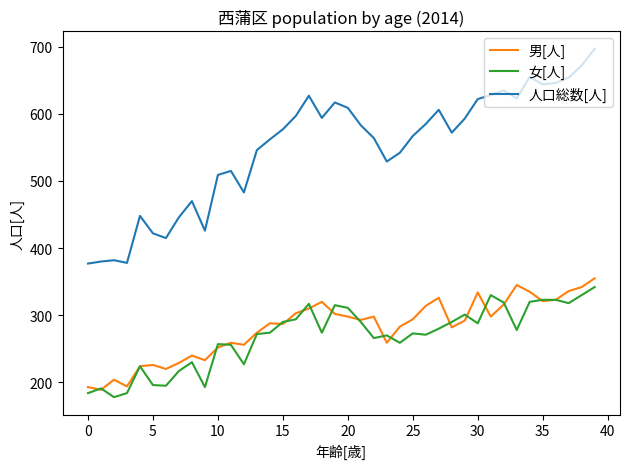

Which series has the largest range (max minus min)?

人口総数[人]